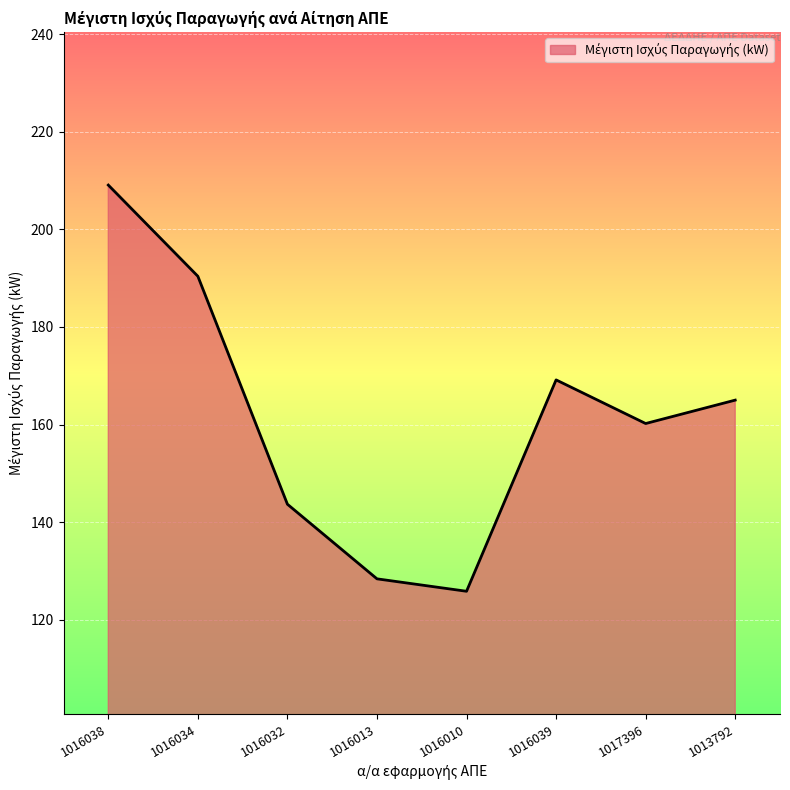

How many lines are shown in the chart?

1